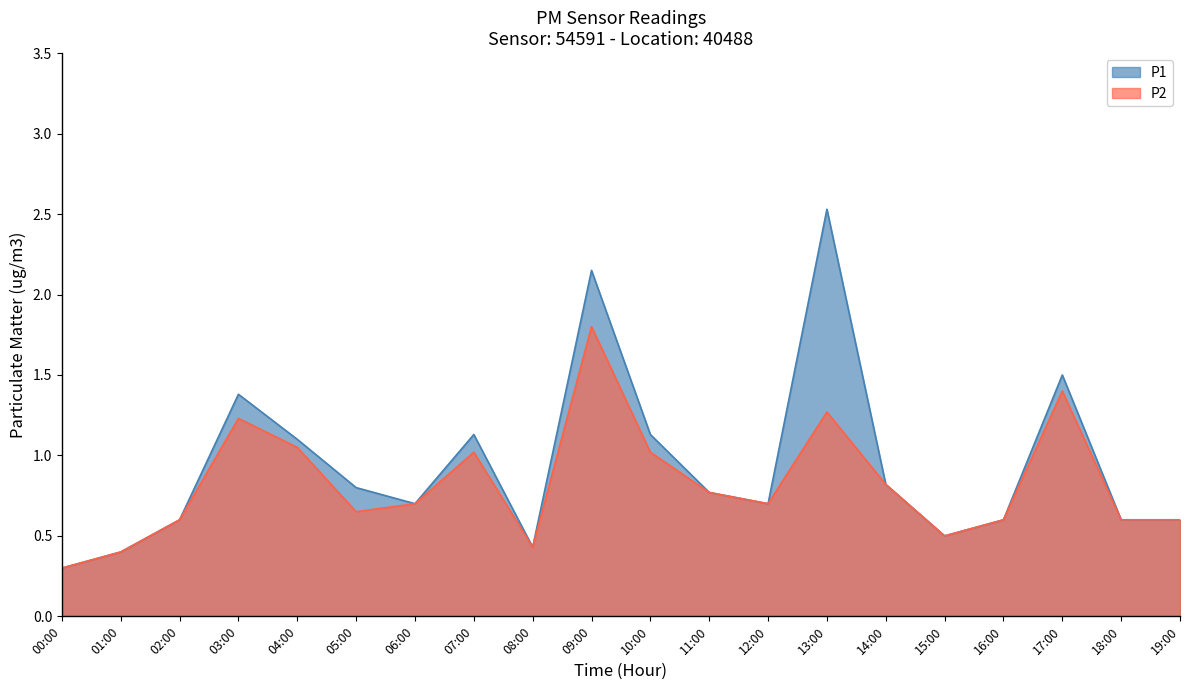

What are all the series names shown in the legend?

P1, P2